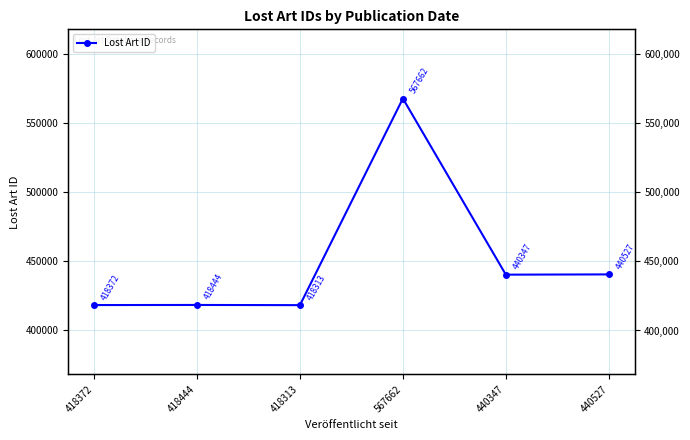

Does the chart have visible grid lines?

Yes